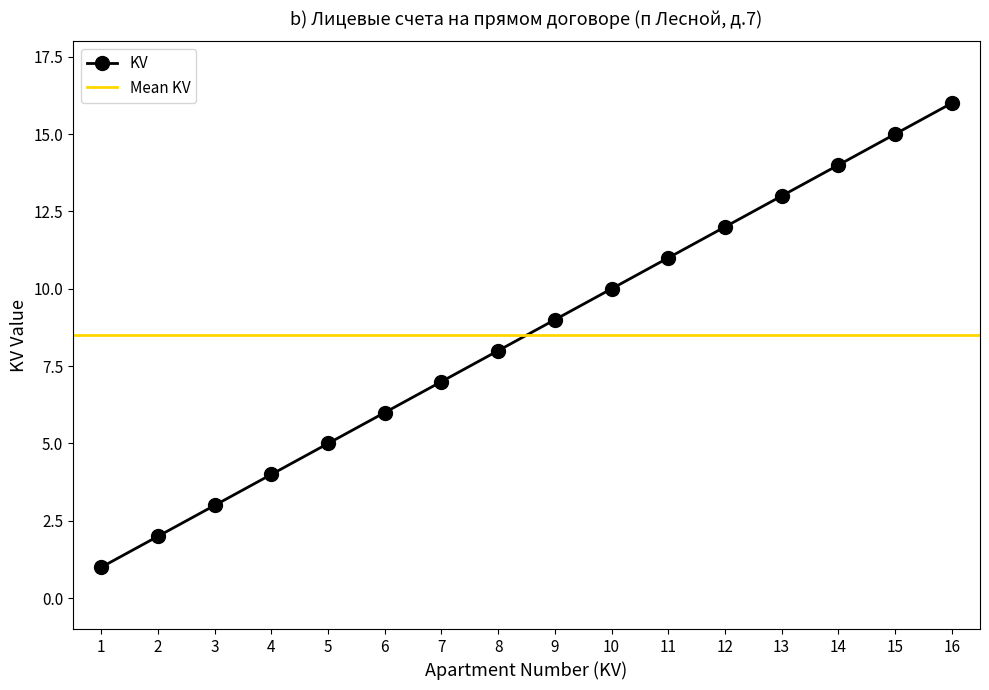

Reading left to right, extract all data points from this chart.

1	2	3	4	5	6	7	8	9	10	11	12	13	14	15	16